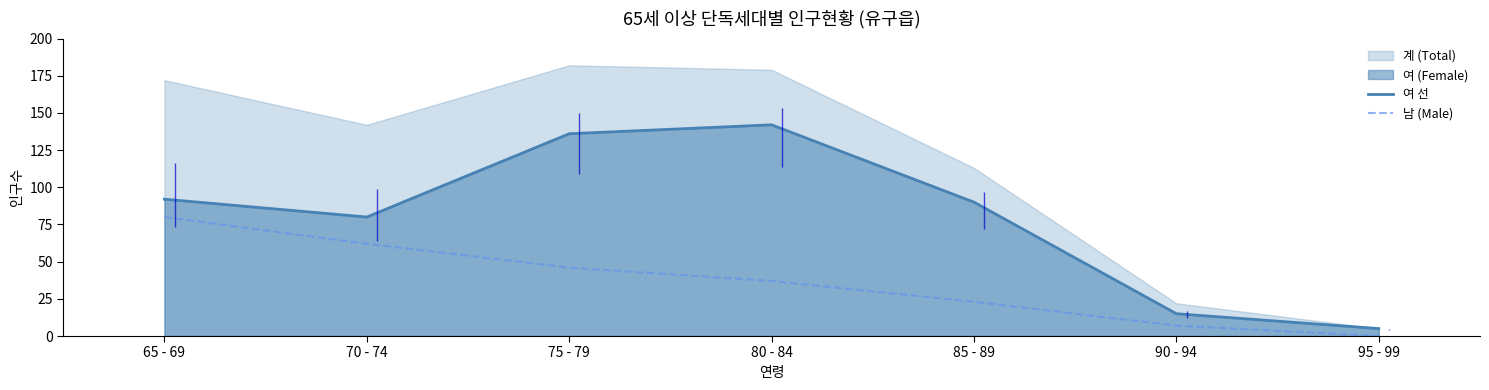

True or false: 여 선 has more than 1 interior local peaks.

False